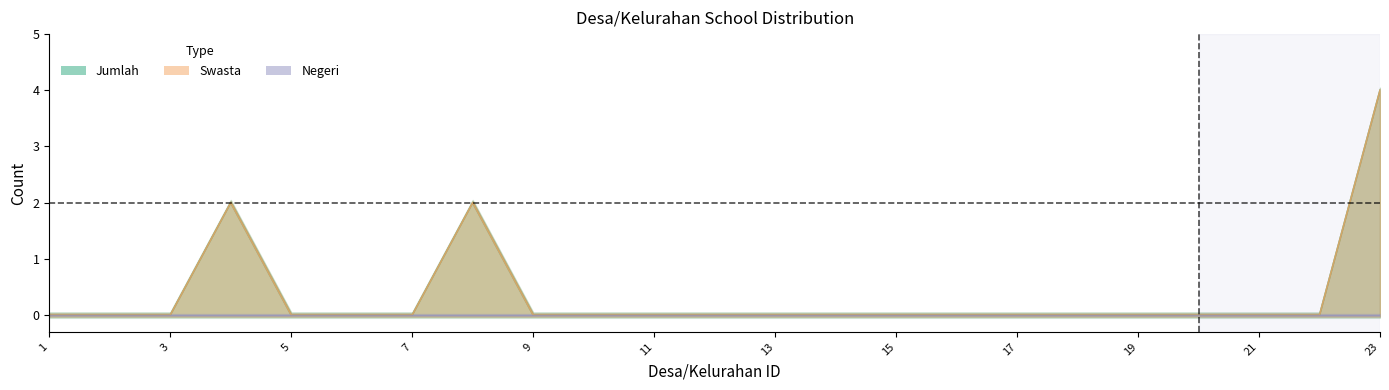

True or false: Jumlah has a value of 0 at 7.

True